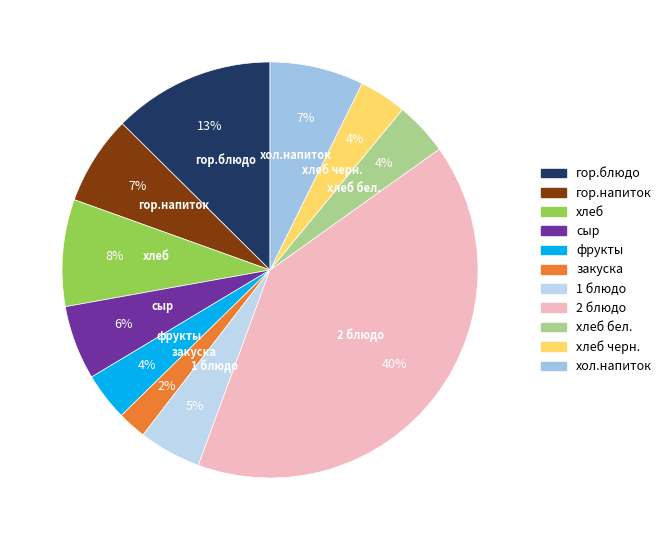

Combined, do гор.блюдо and хлеб черн. account for over 50%?

No